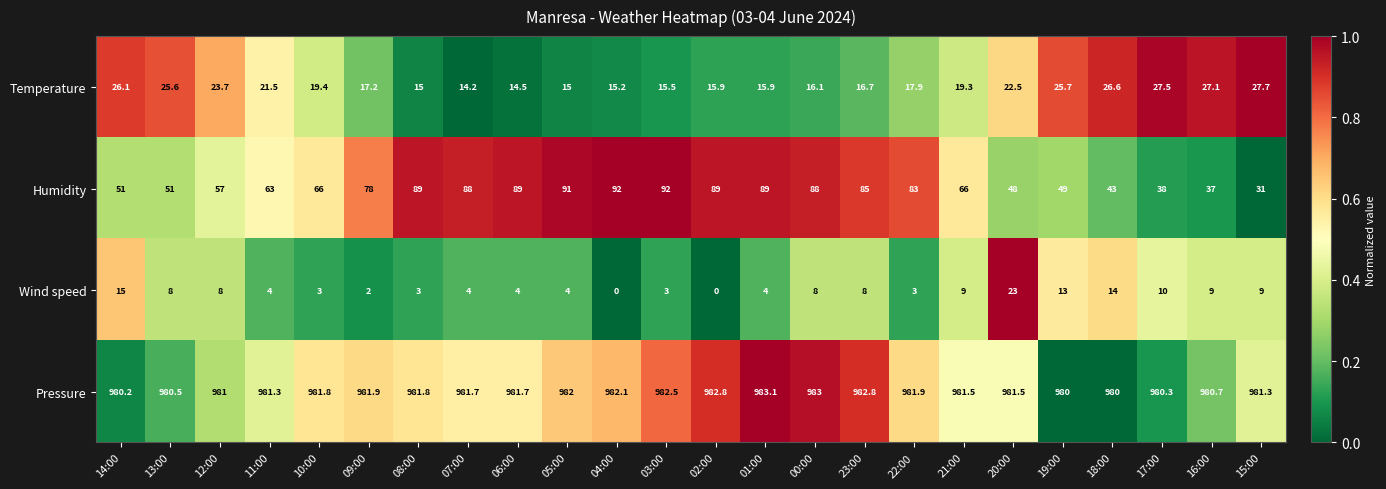

The Wind speed series shows 3.0 at 08:00. True or false?

True